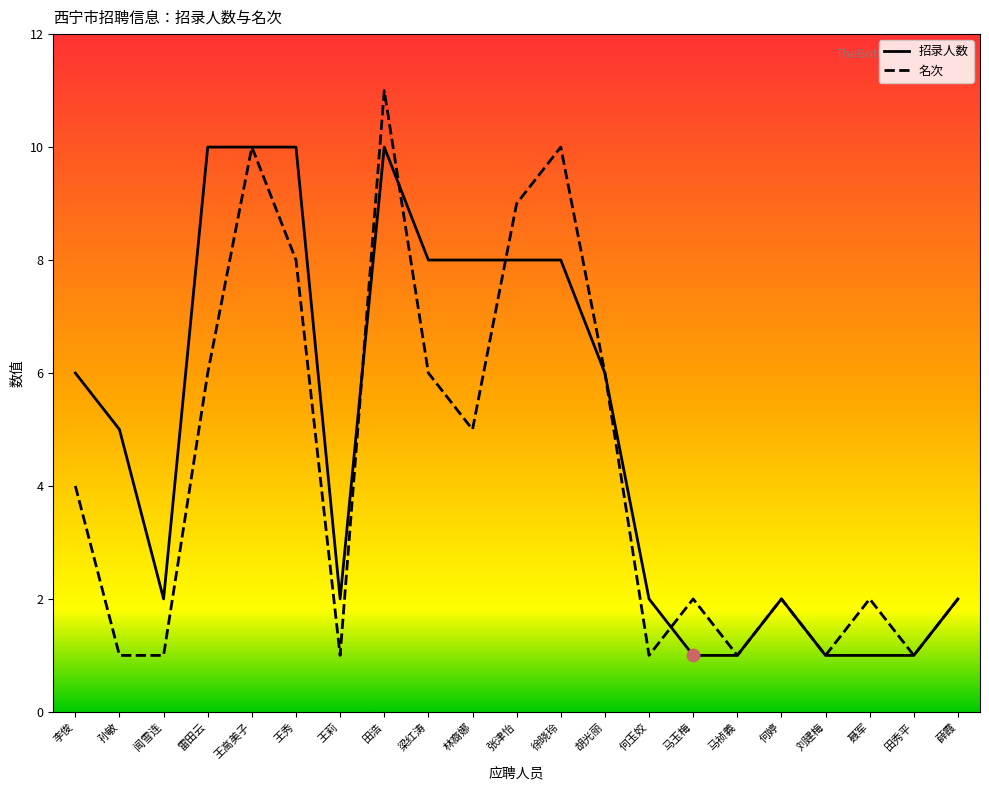

Which series has the largest range (max minus min)?

名次